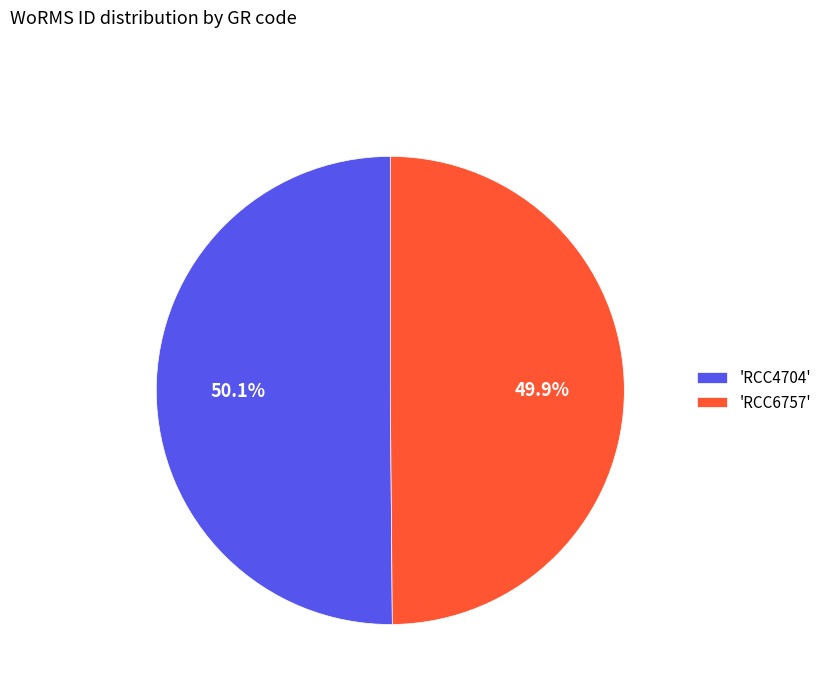

Is the sum of 'RCC6757' and 'RCC4704' greater than half?

Yes